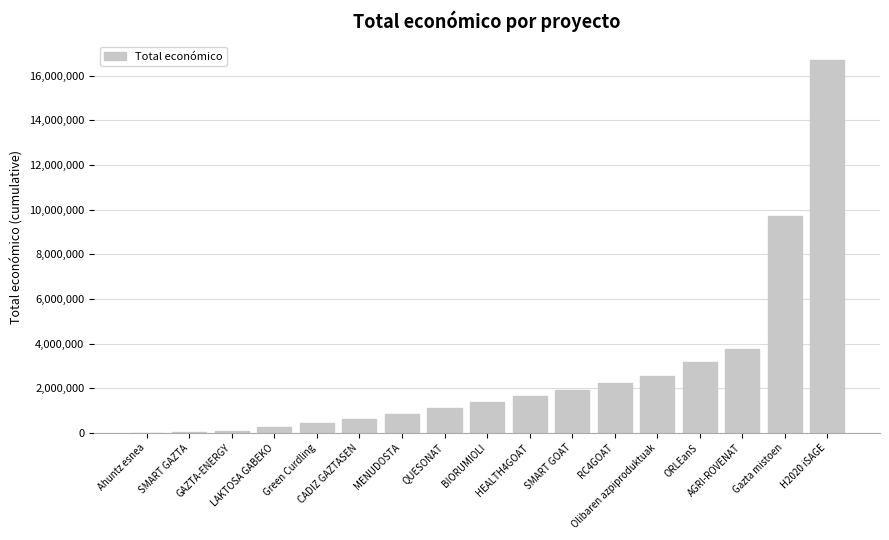

The chart shows a value of 1528334.3 at RC4GOAT. True or false?

False